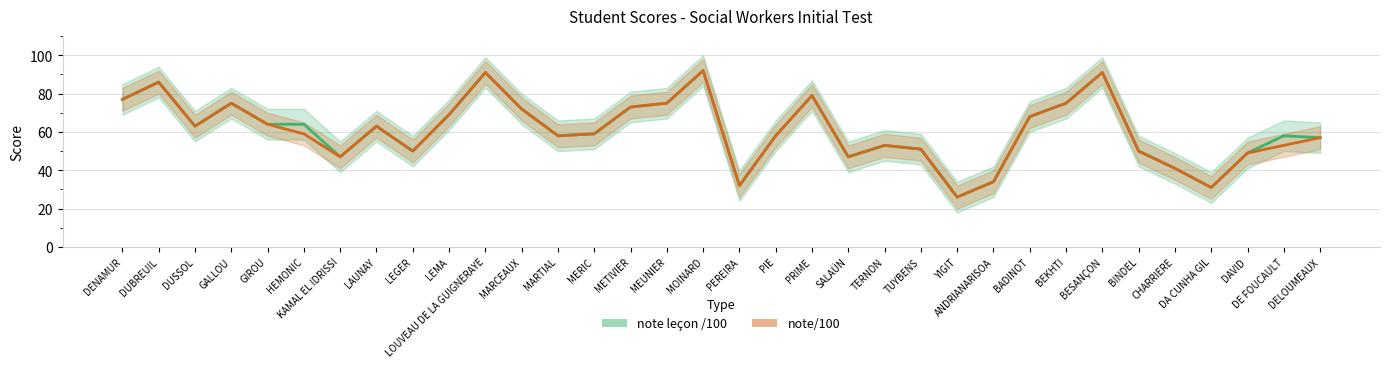

Between PIE and DAVID, which is larger?

PIE